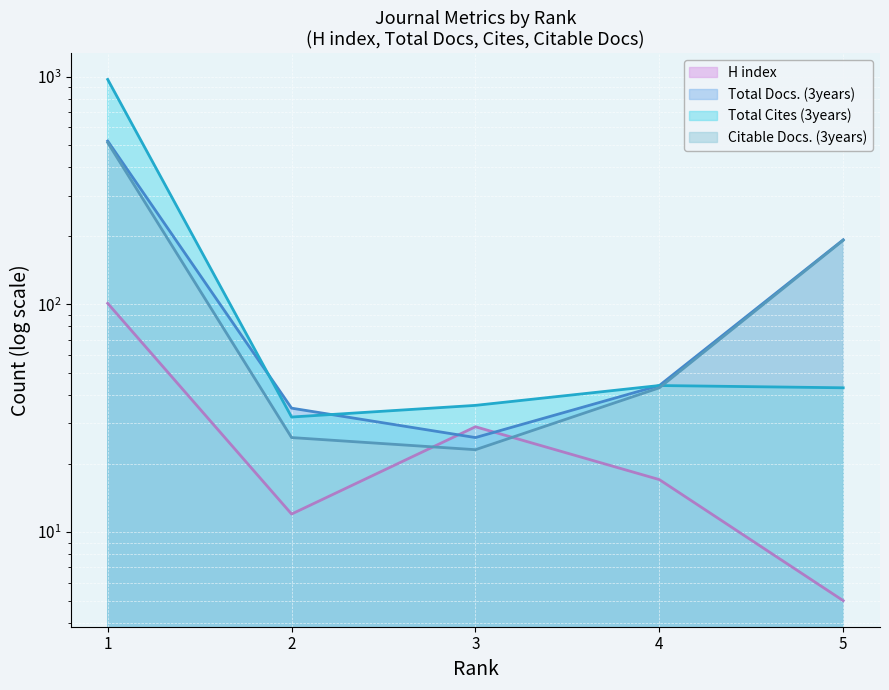

True or false: Total Docs. (3years) and Citable Docs. (3years) intersect in this chart.

False